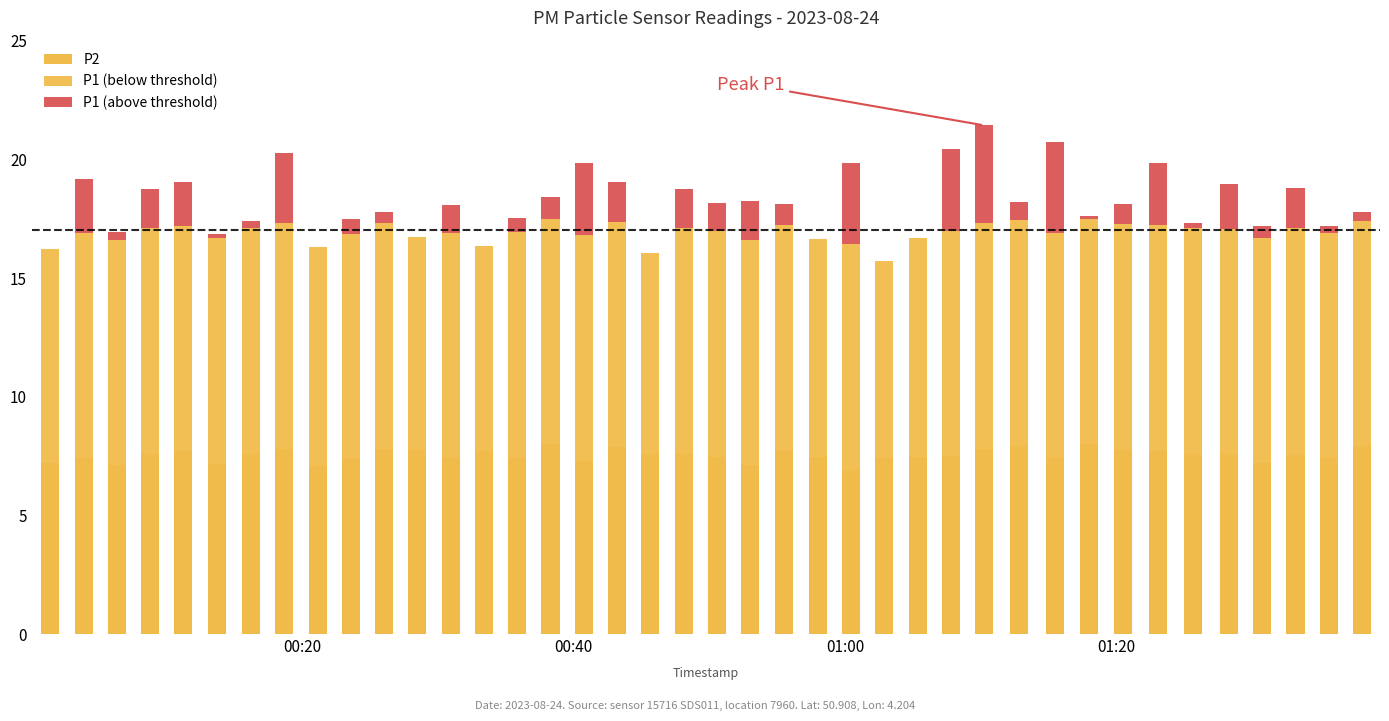

What is the difference between the maximum and minimum values in the P1 (below threshold) series?

1.2